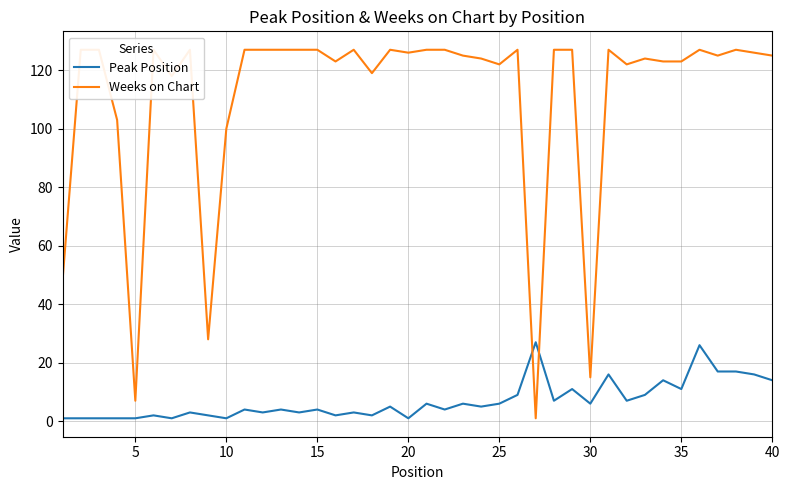

The value of Peak Position at 40 is 23. True or false?

False